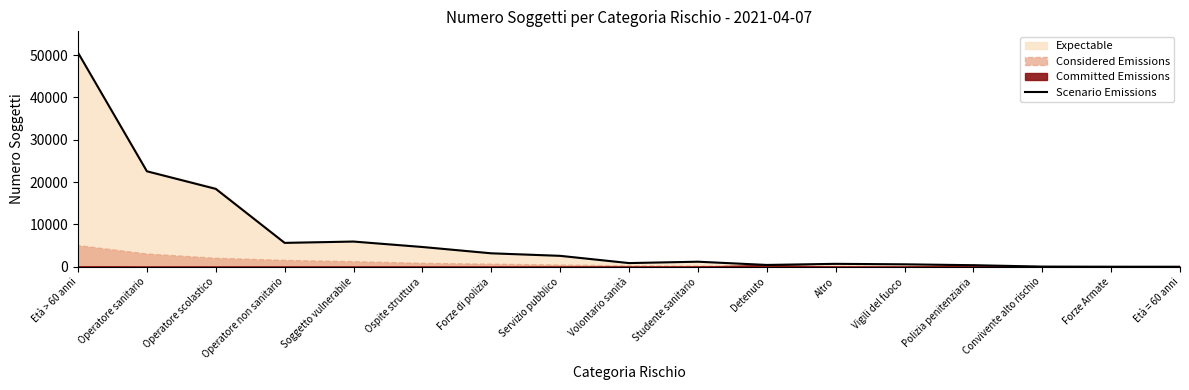

What is the label of the 11th point from the right?

Forze di polizia